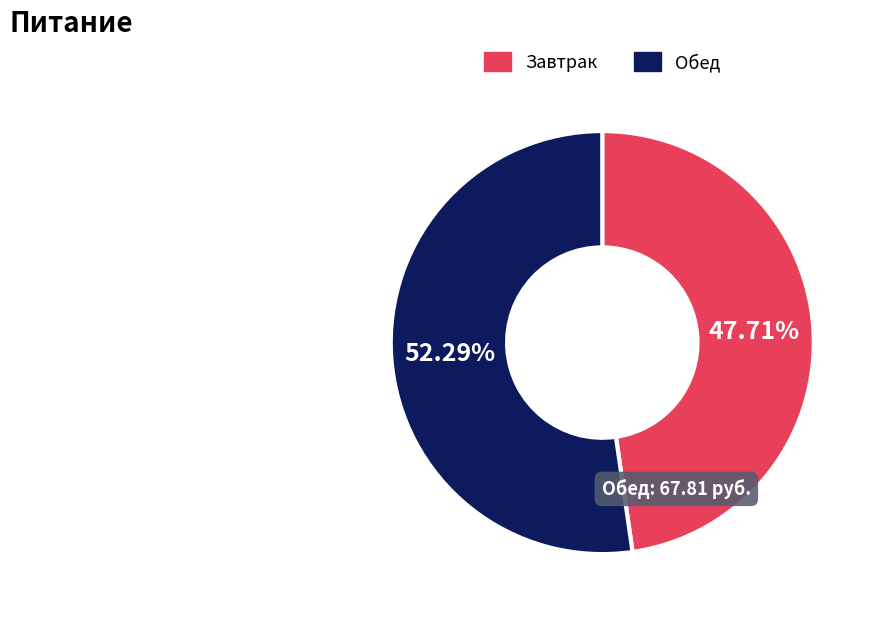

Count the number of slices in the pie.

2